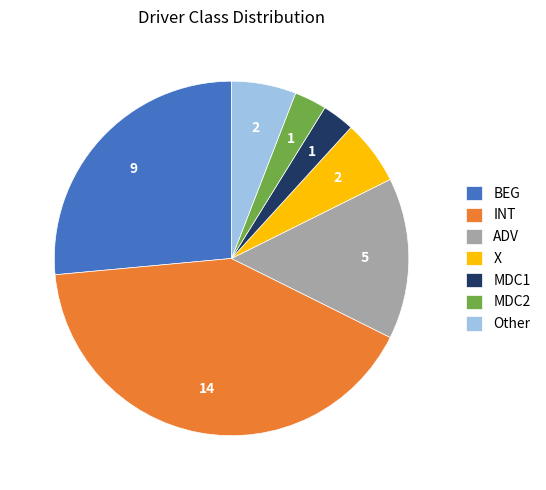

What is the largest slice in the pie chart?

INT